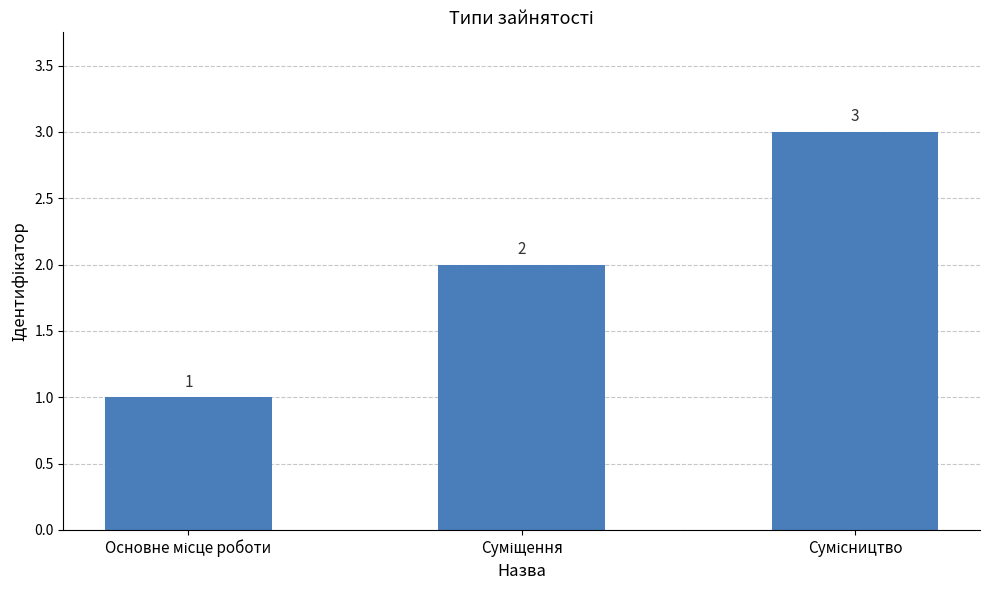

What is the value of the 2nd bar from the left?

2